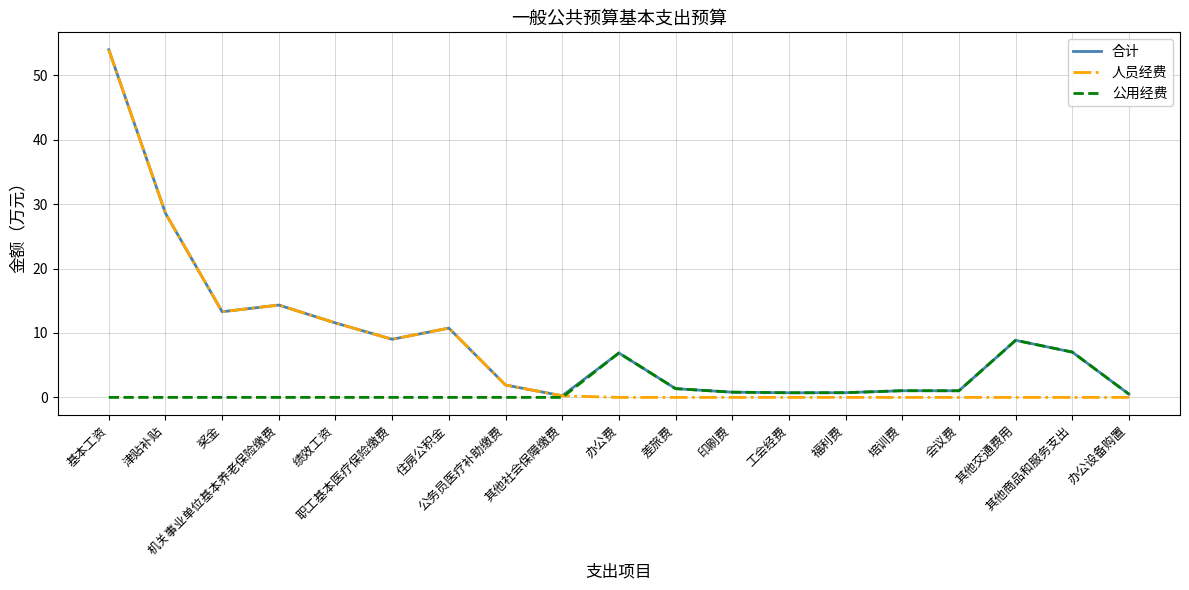

List the series in order of their overall mean, lowest first.

公用经费, 人员经费, 合计